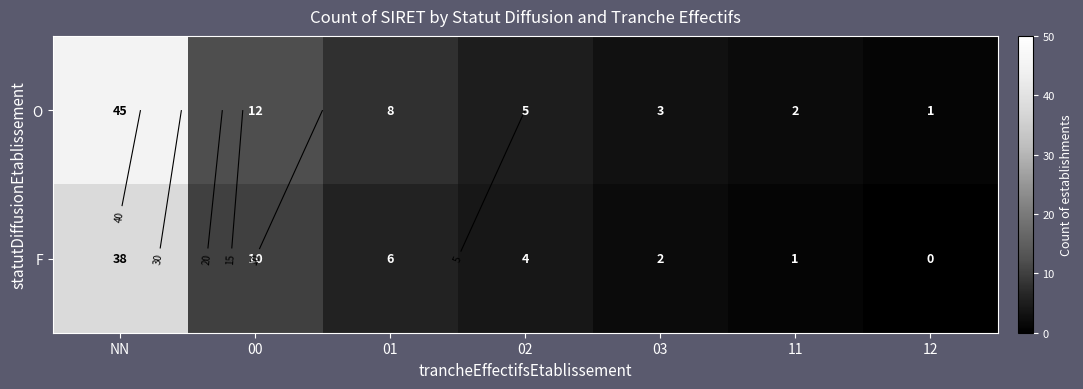

Rank the categories by F value from lowest to highest.

12, 11, 03, 02, 01, 00, NN